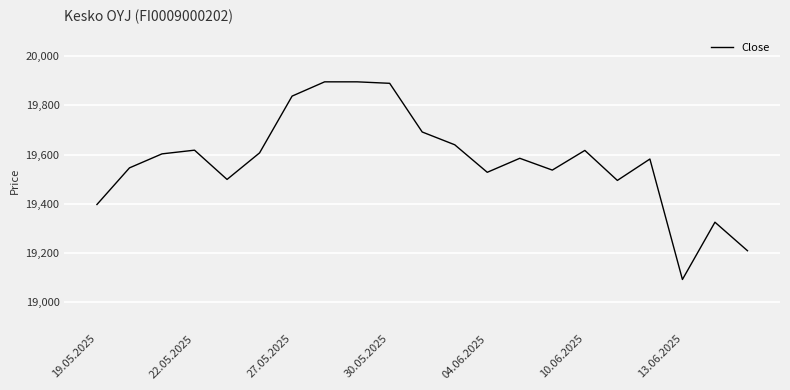

What is the difference between the maximum and minimum values?

804